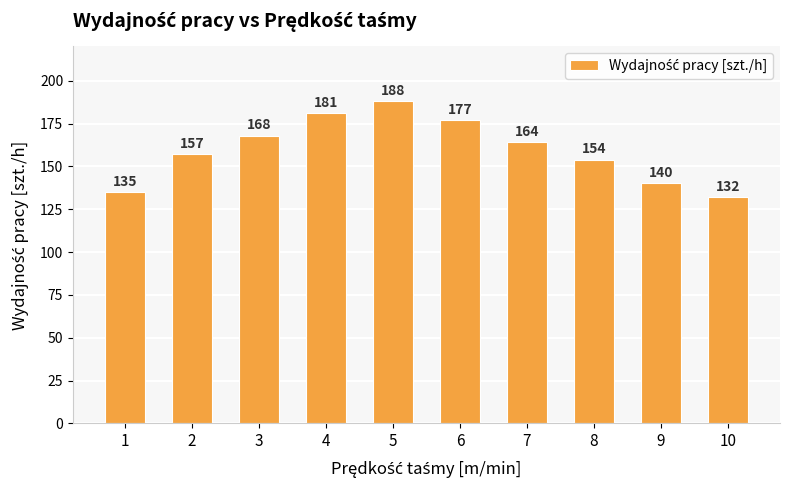

How many series are shown in this chart?

1